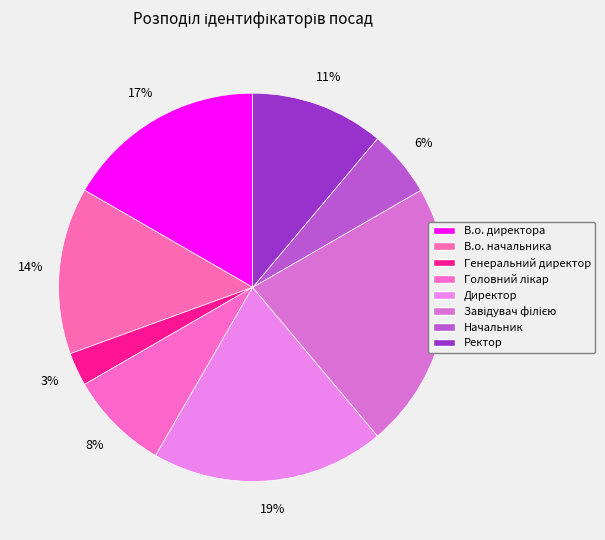

To the nearest percent, what is the average slice percentage?

12%